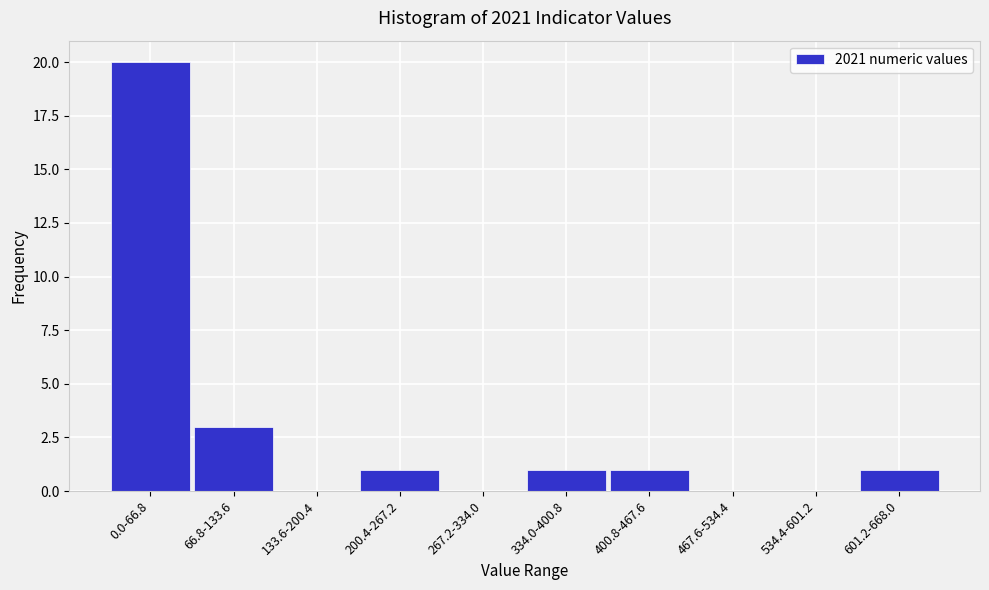

Reading left to right, list all the values displayed in this chart.

0.0-66.8=20	66.8-133.6=3	133.6-200.4=0	200.4-267.2=1	267.2-334.0=0	334.0-400.8=1	400.8-467.6=1	467.6-534.4=0	534.4-601.2=0	601.2-668.0=1